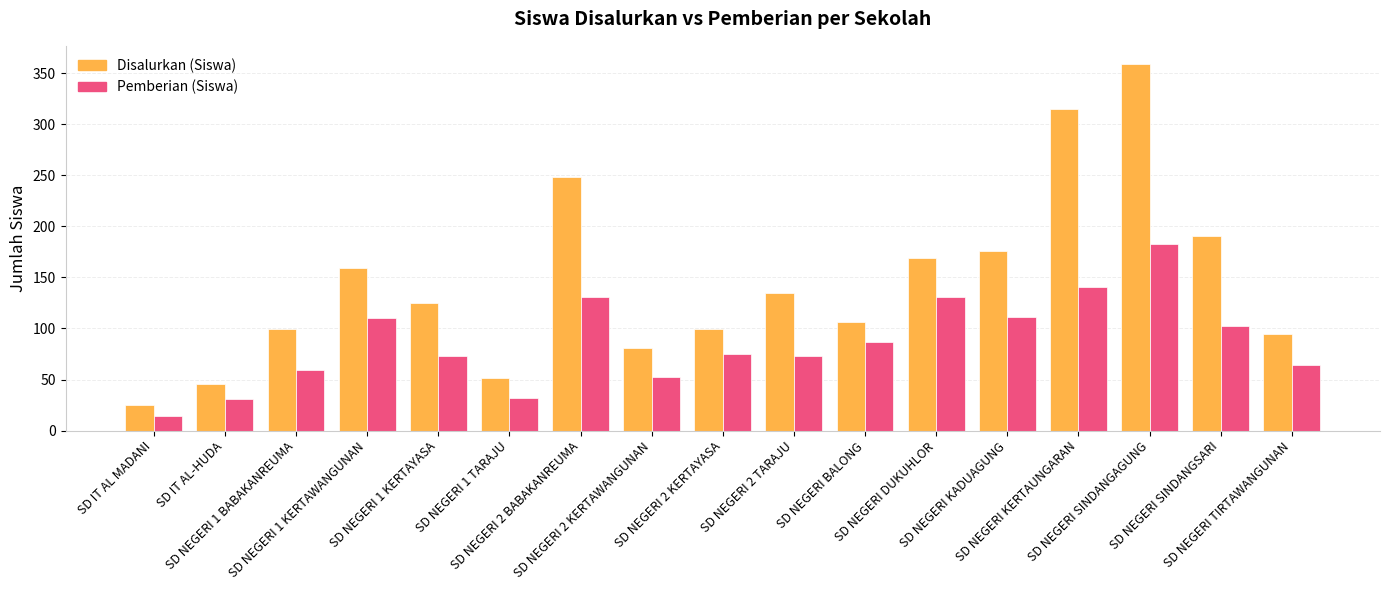

Where does the Disalurkan (Siswa) series first go above 125?

SD NEGERI 1 KERTAWANGUNAN